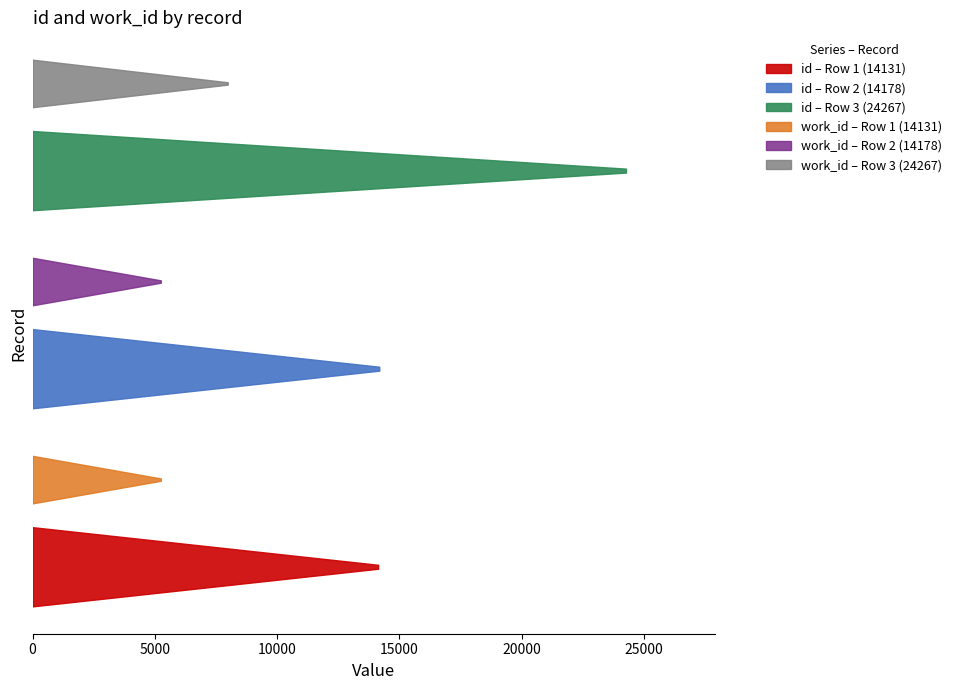

Reading right to left, list all the values displayed in this chart.

id: =24267	2011-01-04=14178	2011-01-04=14131
work_id: =7982	2011-01-04=5244	2011-01-04=5244